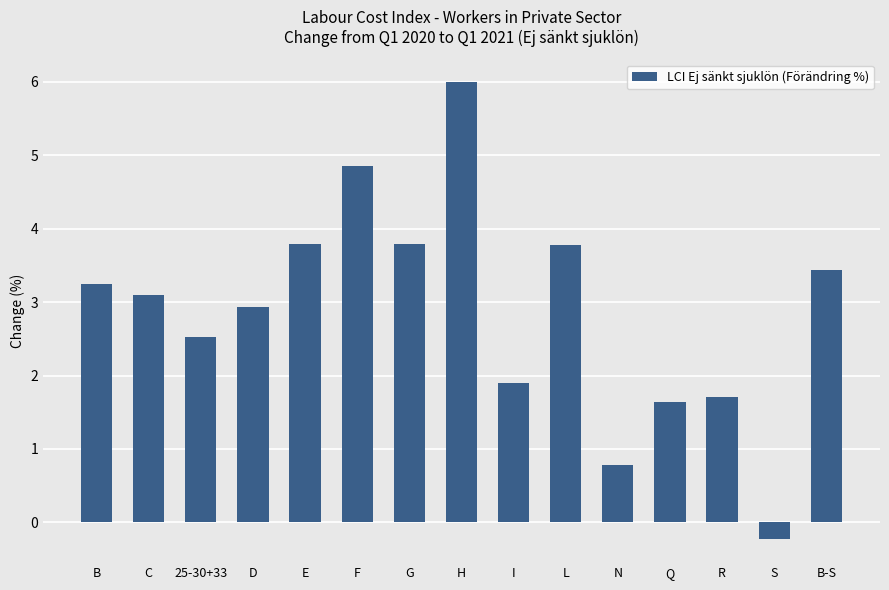

The chart shows a value of 3.8 at L. True or false?

True